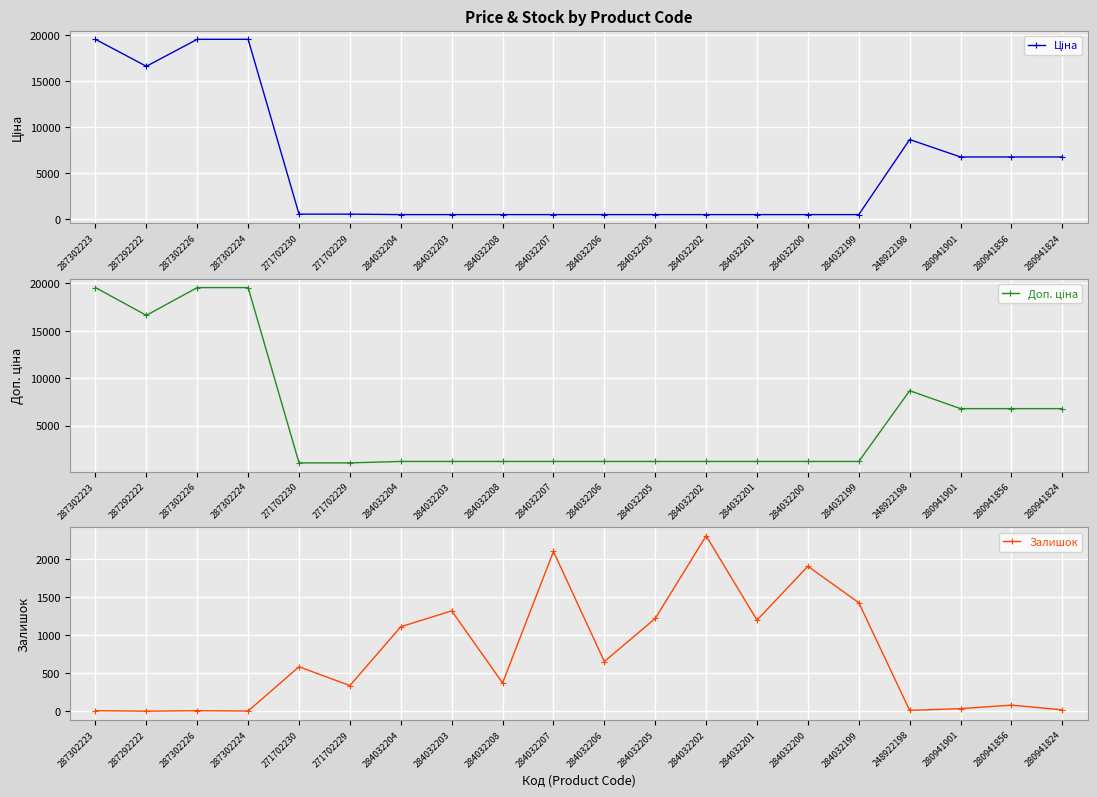

Which category has the lowest value across all series?

287292222